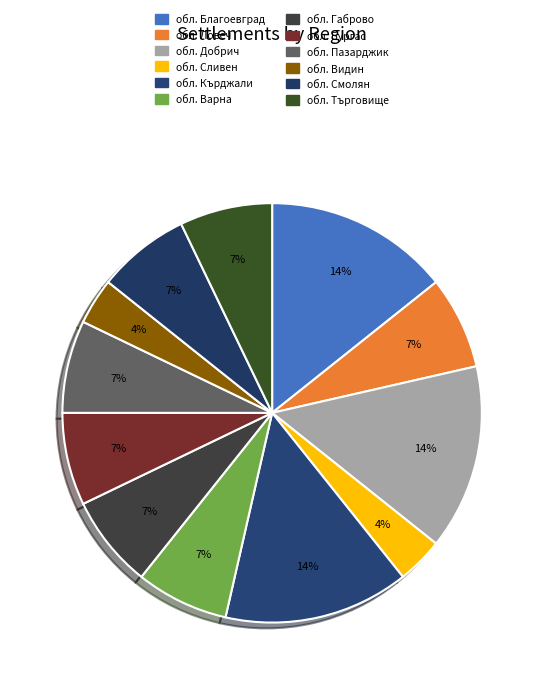

Combined, do обл. Смолян and обл. Ловеч account for over 50%?

No